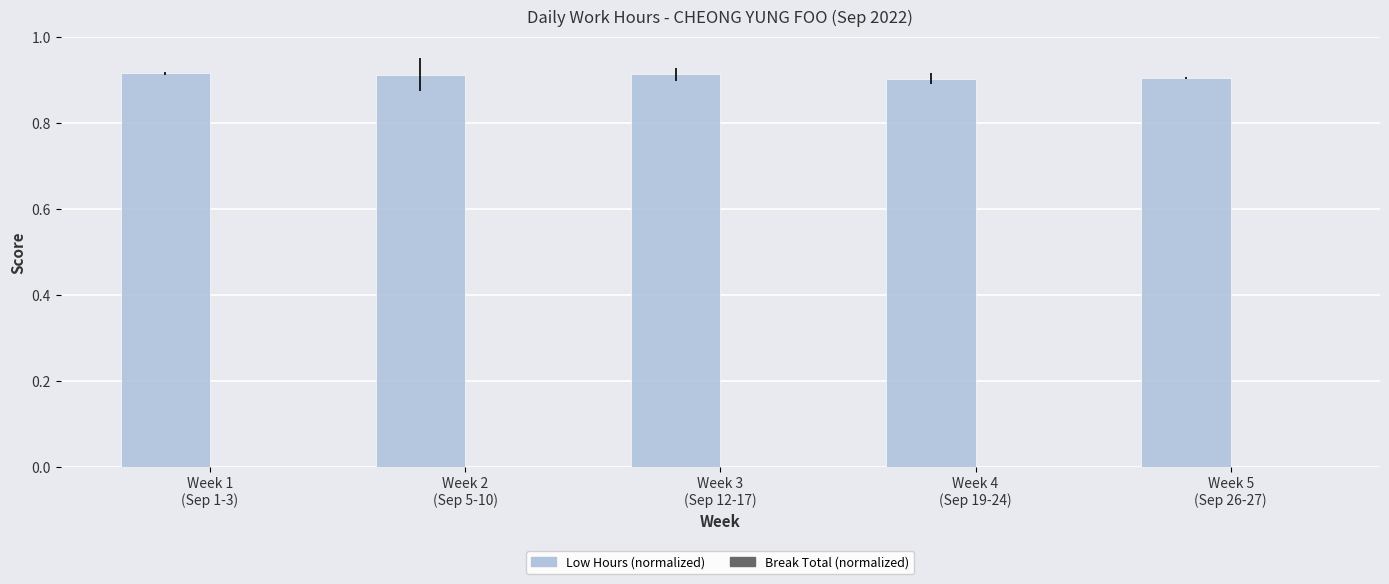

How many values are between 0 and 1?

5